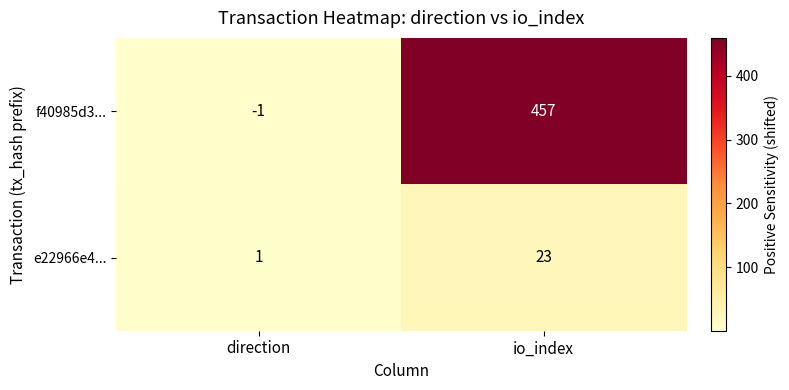

What is the greatest value displayed?

457